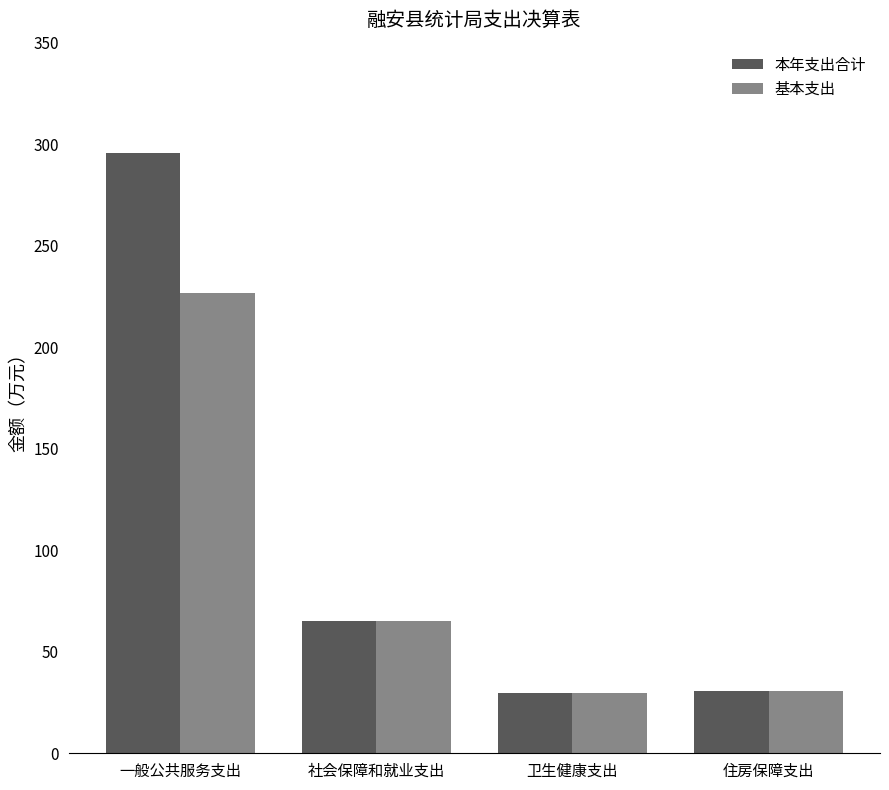

Which series has the largest range (max minus min)?

本年支出合计